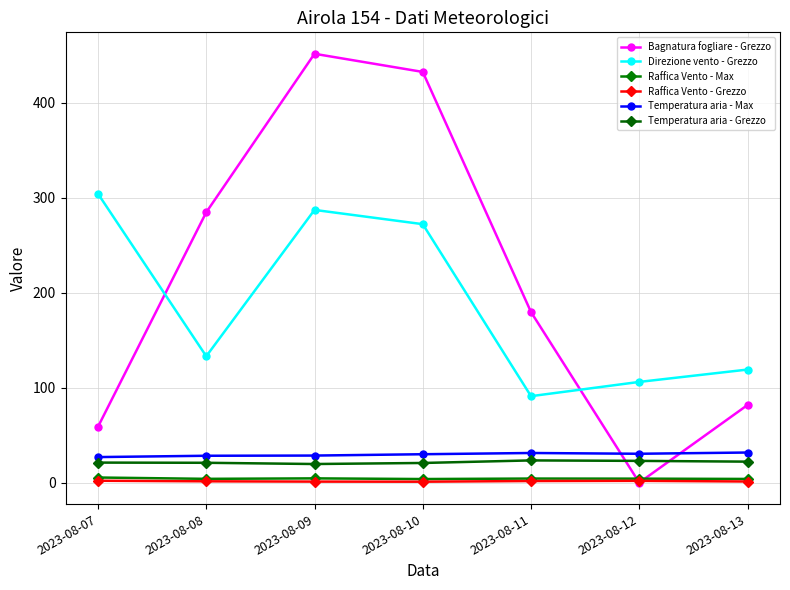

True or false: Bagnatura fogliare - Grezzo has a value of 284.5 at 2023-08-08.

True